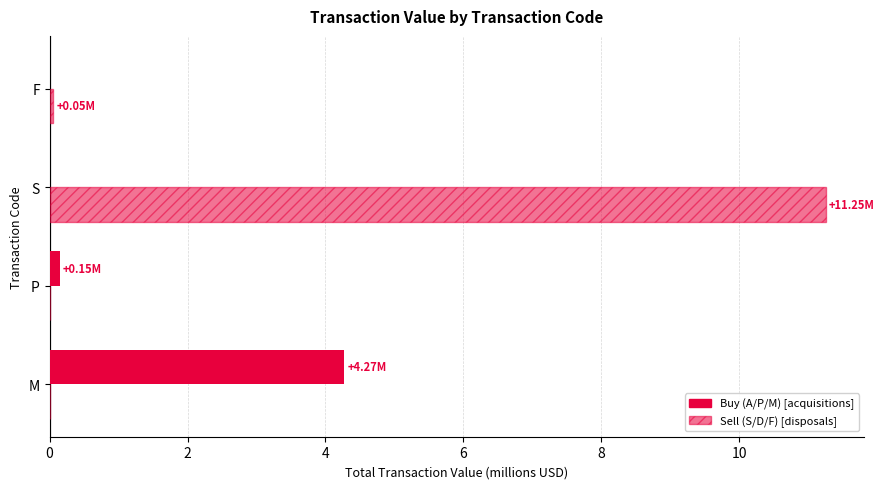

How many data points does each series have?

4